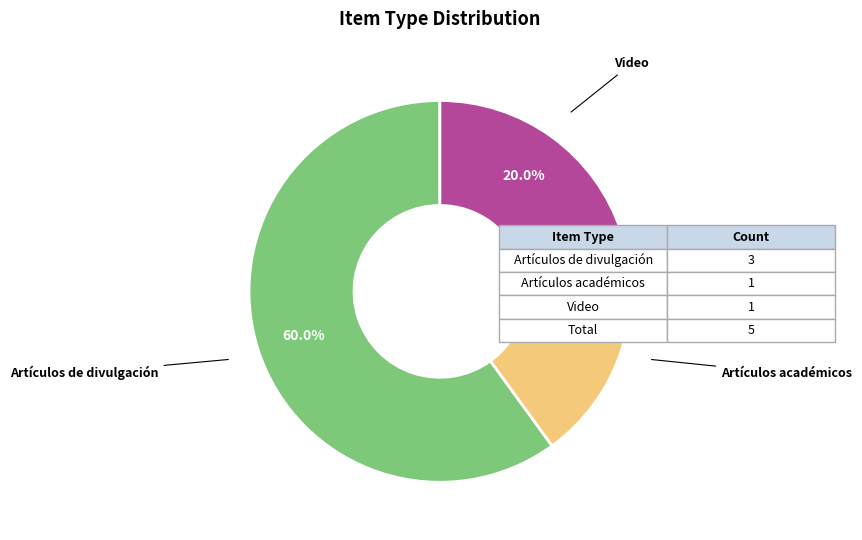

Is there any slice that represents more than half of the pie?

Yes